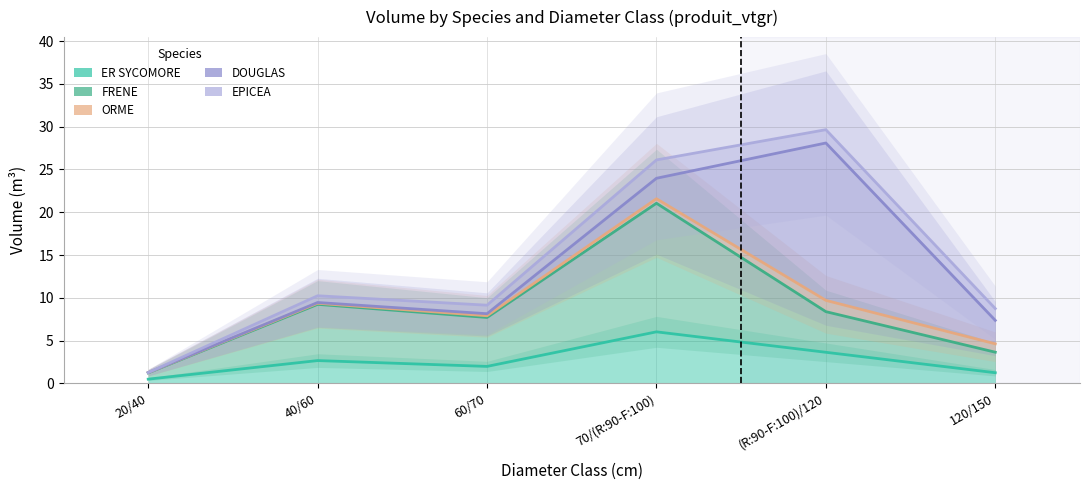

At which category is the sum across all series the highest?

(R:90-F:100)/120